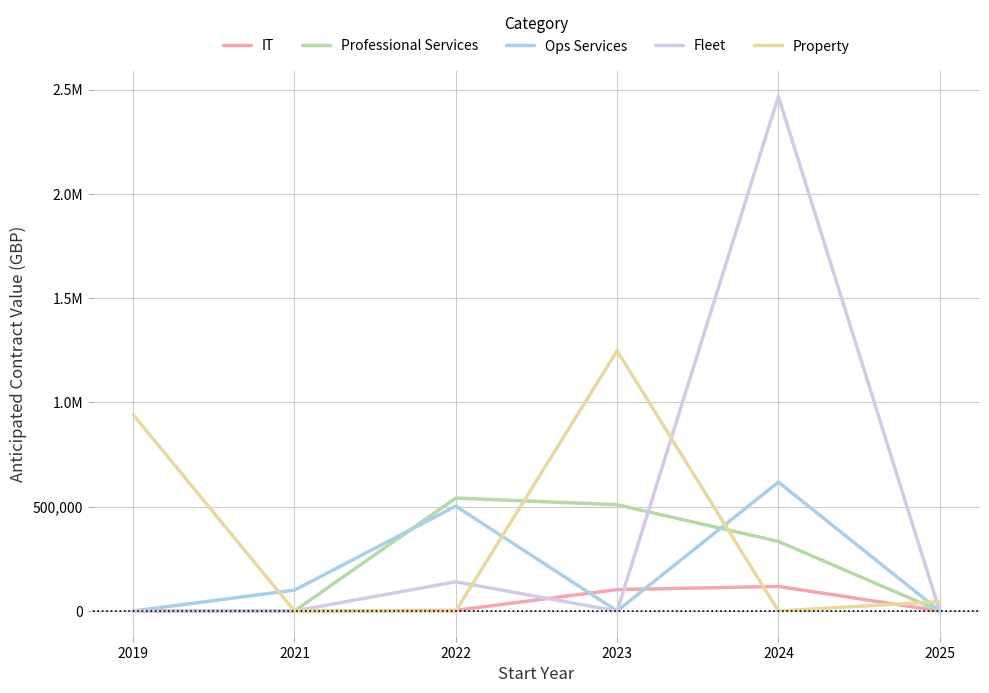

At which category is the sum across all series the highest?

2024